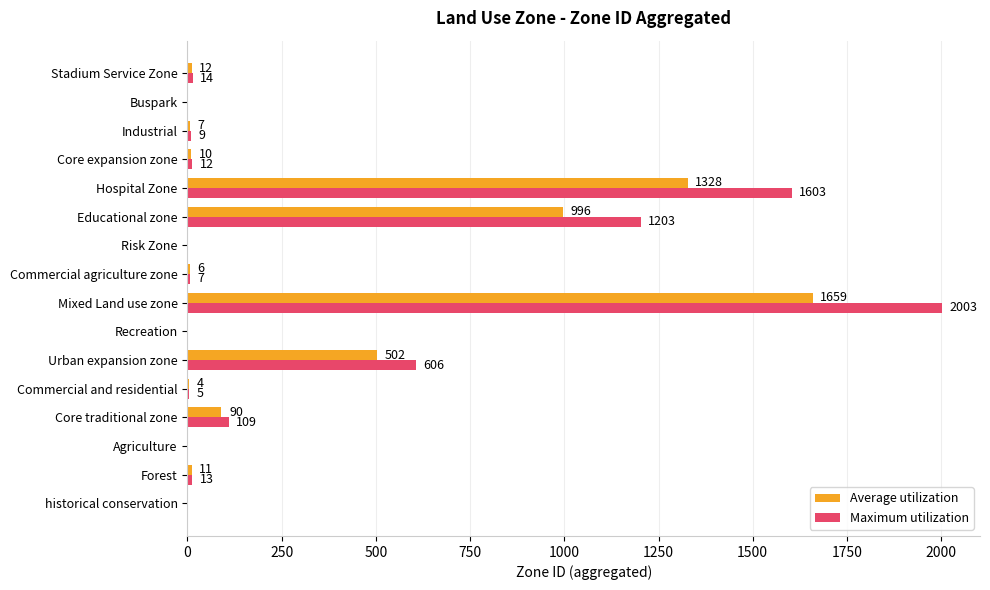

How many distinct data groups are displayed?

2